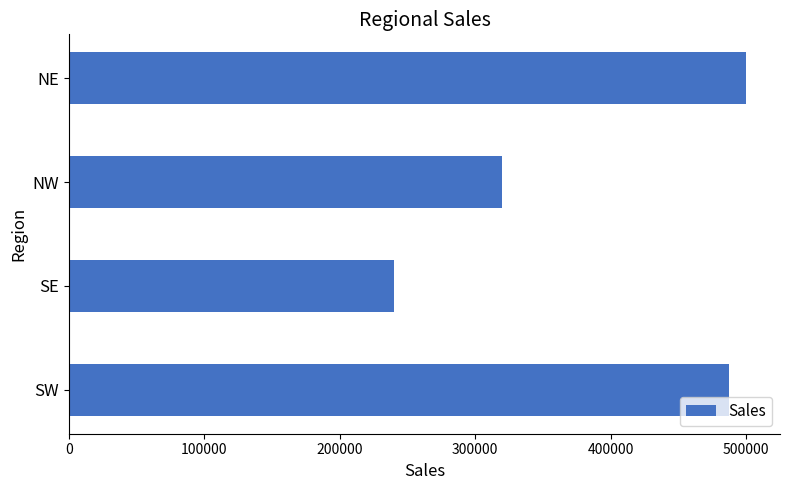

Reading bottom to top, what are all the values shown in this chart?

487000	240000	320000	500000